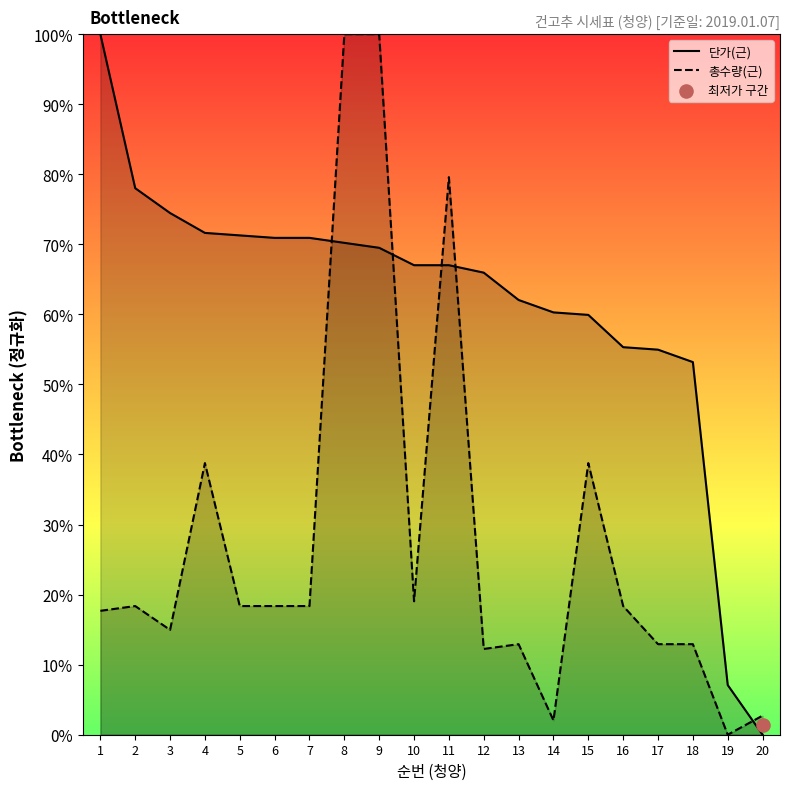

Which series reaches the minimum Y coordinate?

단가(근)